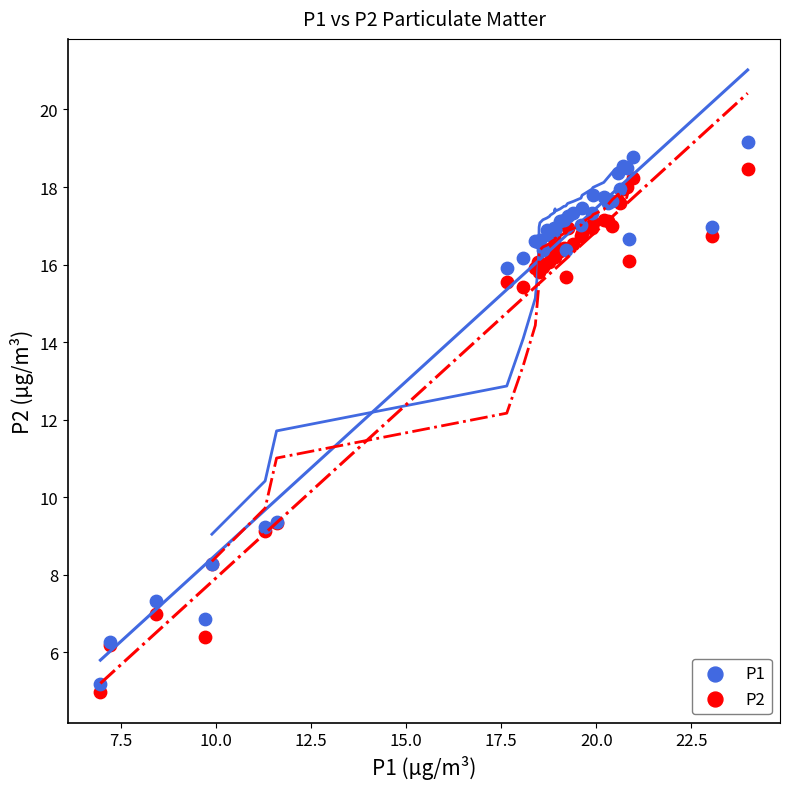

Which series has the widest spread of Y values?

P1